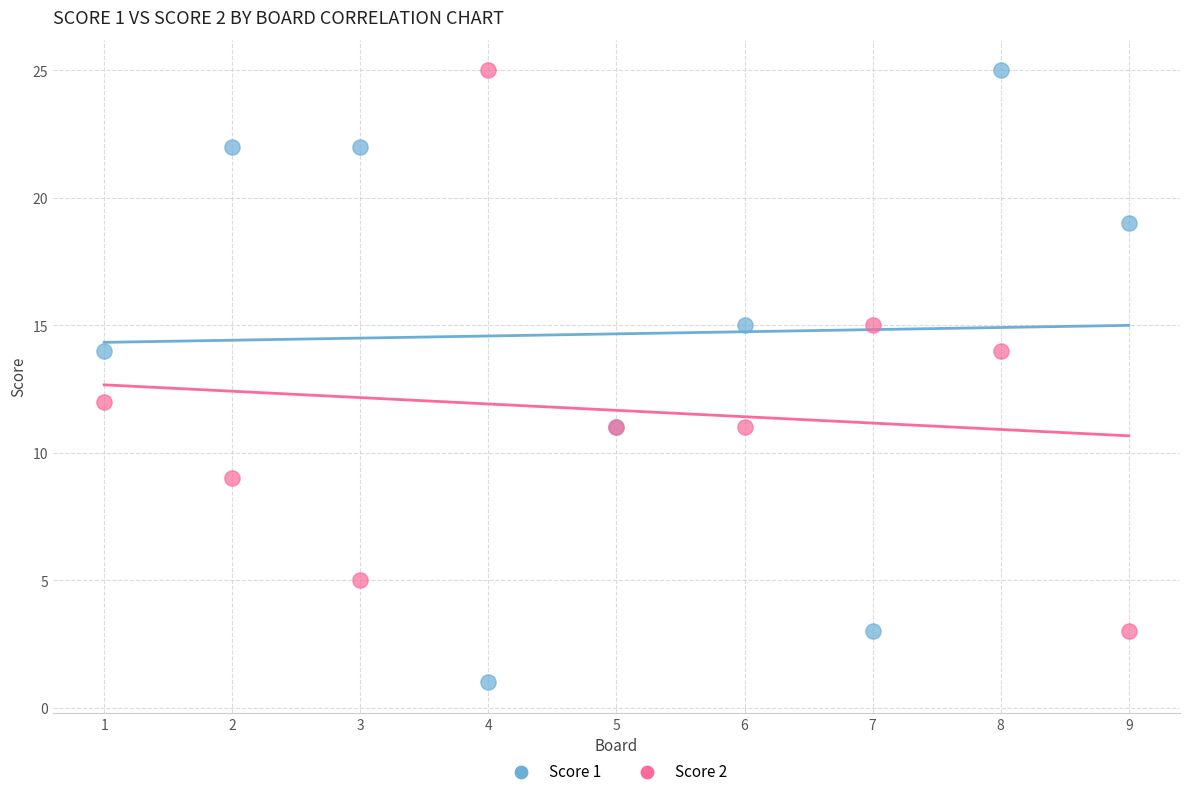

Which series has the widest spread of Y values?

Score 1